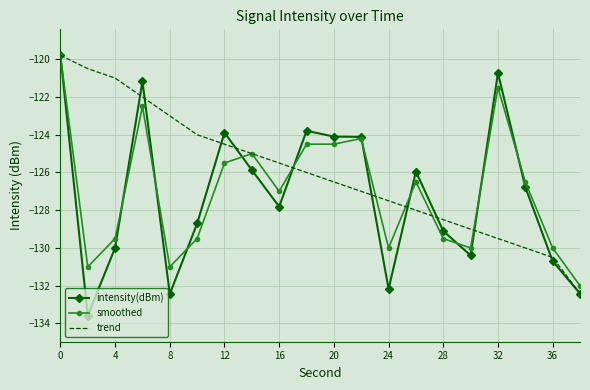

What is the greatest value displayed?

-119.8